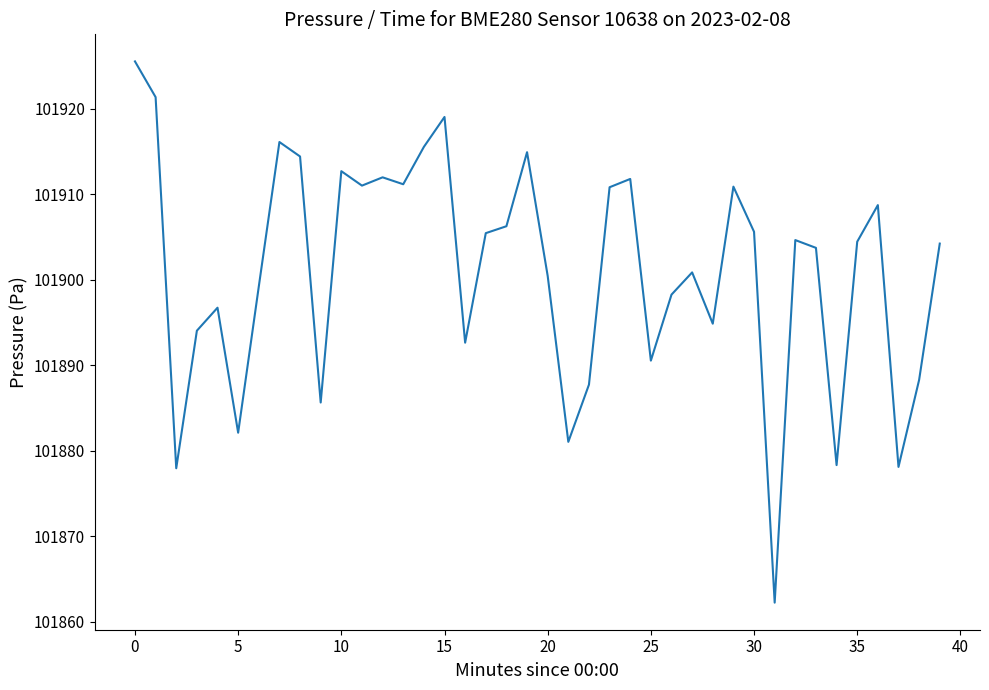

What is the difference between the maximum and minimum values?

63.3